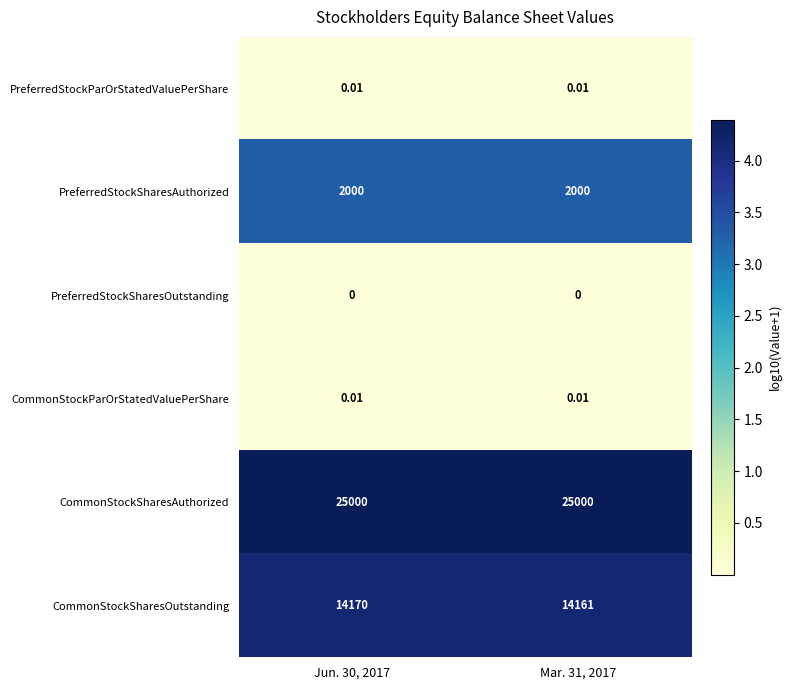

Which series has the largest total across all categories?

CommonStockSharesAuthorized